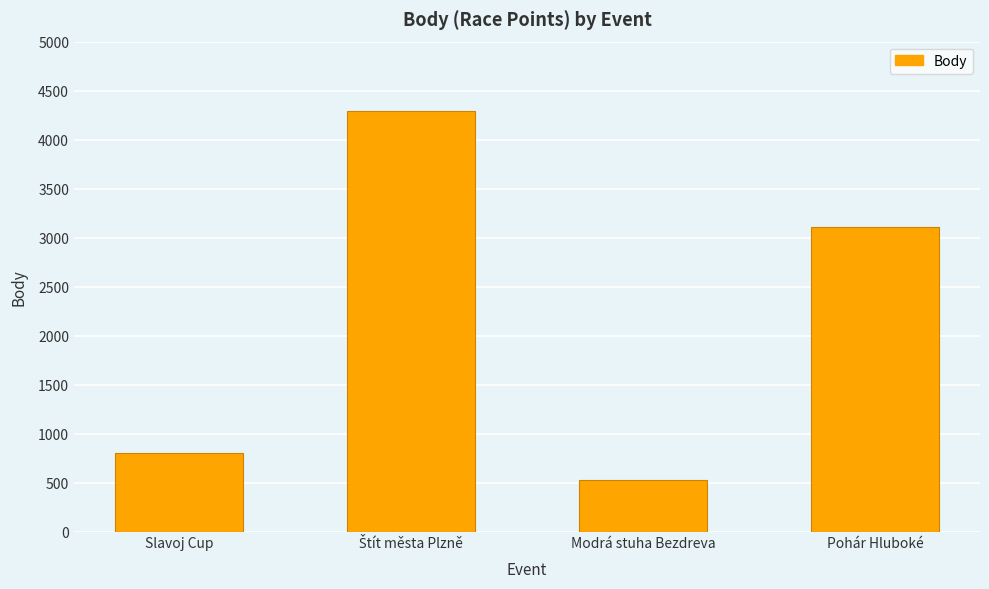

What is the smallest value displayed?

527